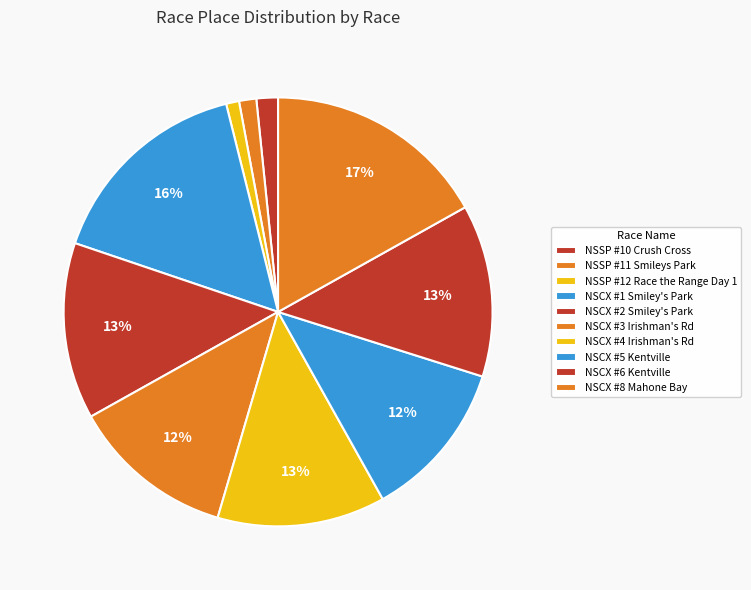

What is the change in value from NSSP #11 Smileys Park to NSCX #4 Irishman's Rd?

+35